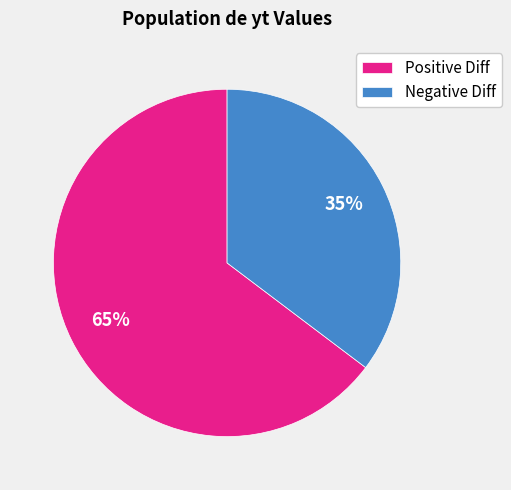

Does Negative Diff account for over 50% of the chart?

No